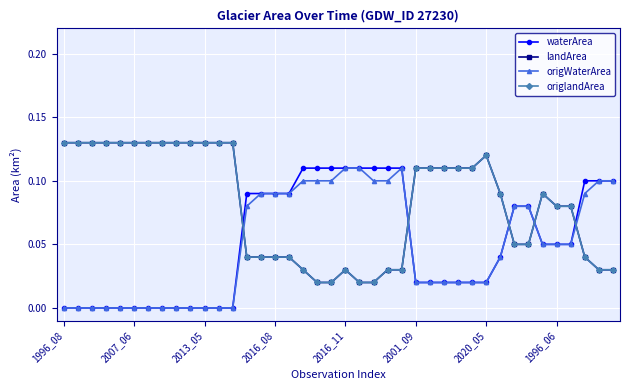

What is the greatest value displayed?

0.1